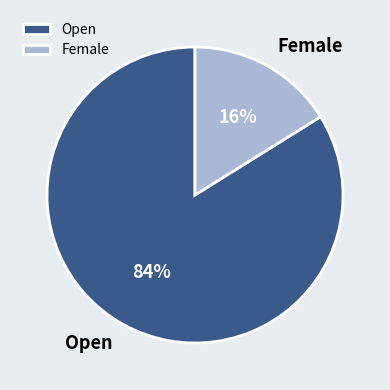

To the nearest percent, what portion does Open represent?

84%